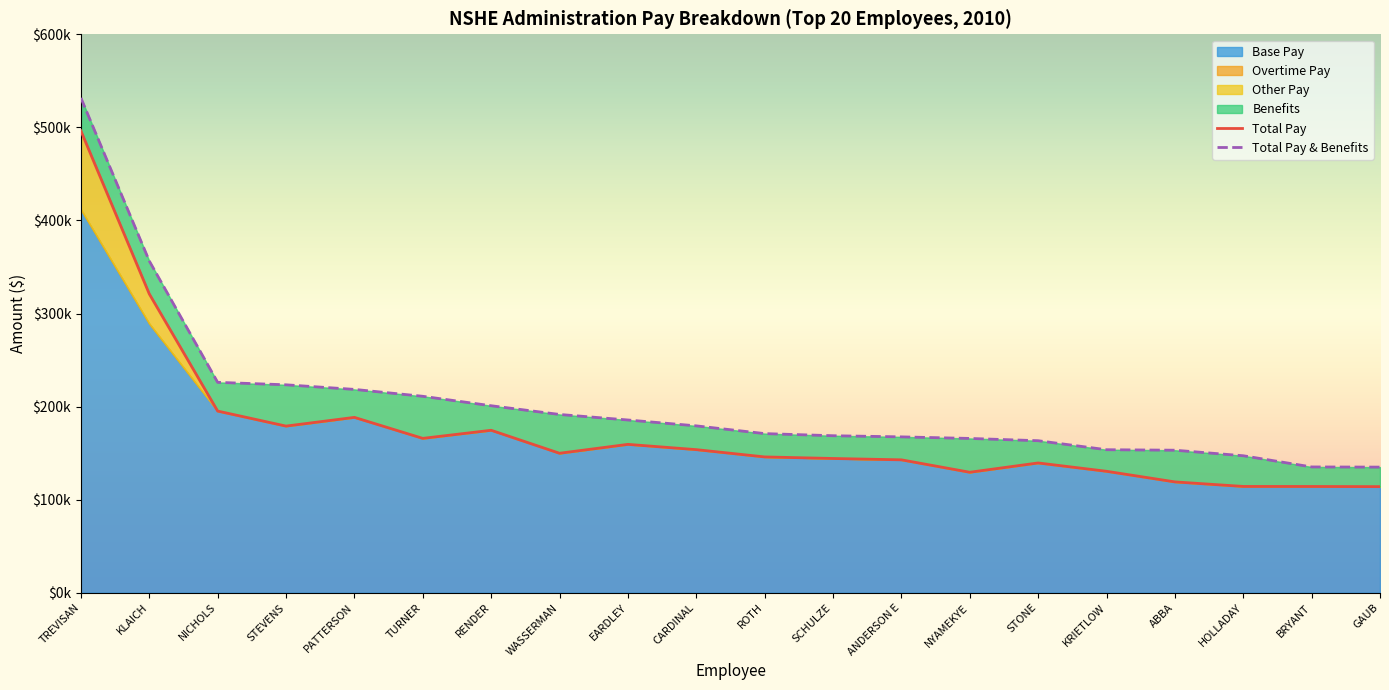

At which label is Total Pay & Benefits closest to 333314?

KLAICH